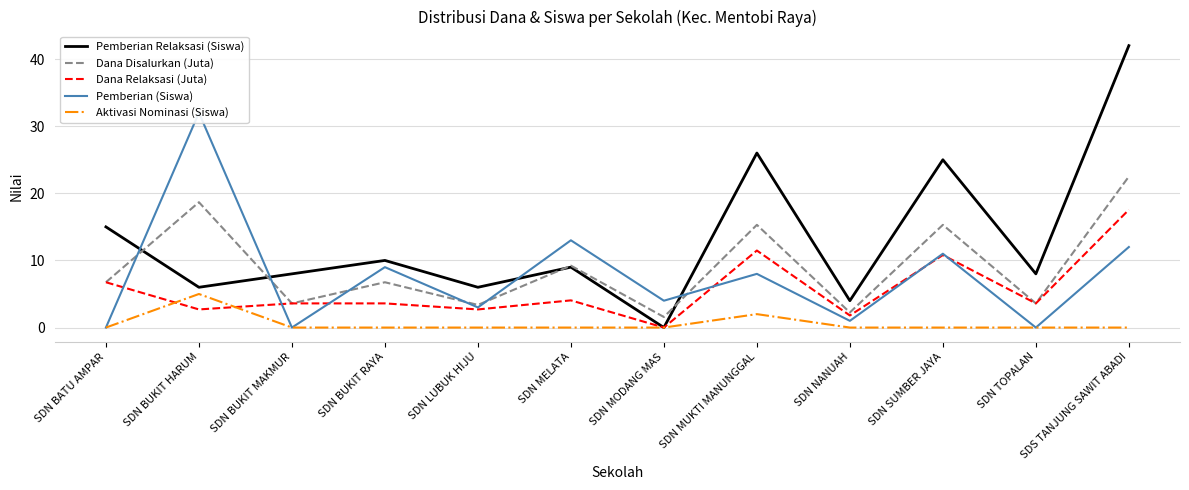

What position from the left is SDN LUBUK HIJU?

5